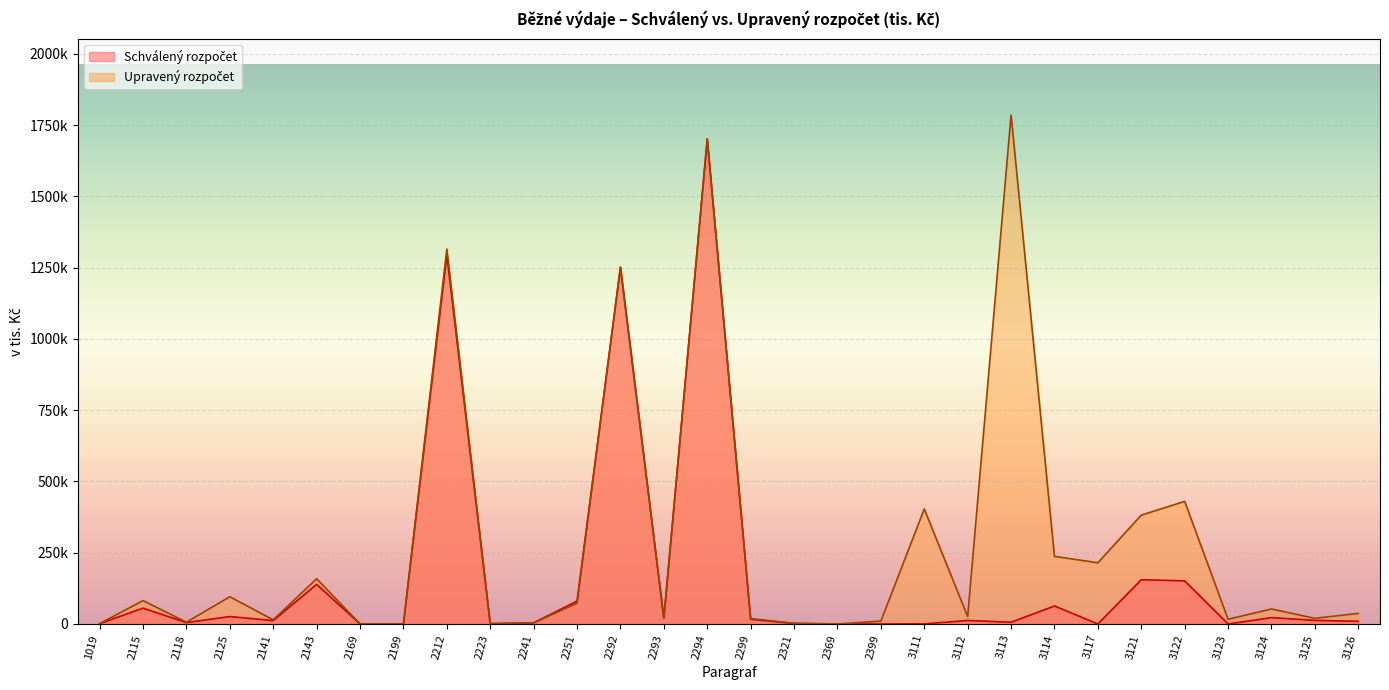

What is the spread (max minus min) of values at 3114?

174110.9